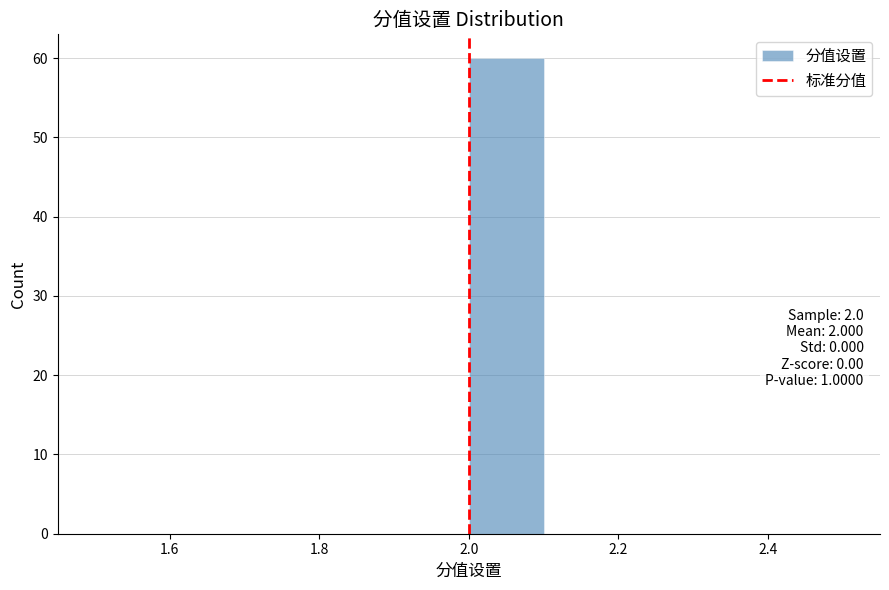

Over which range of the x-axis is the bar tallest?

2.0 to 2.1